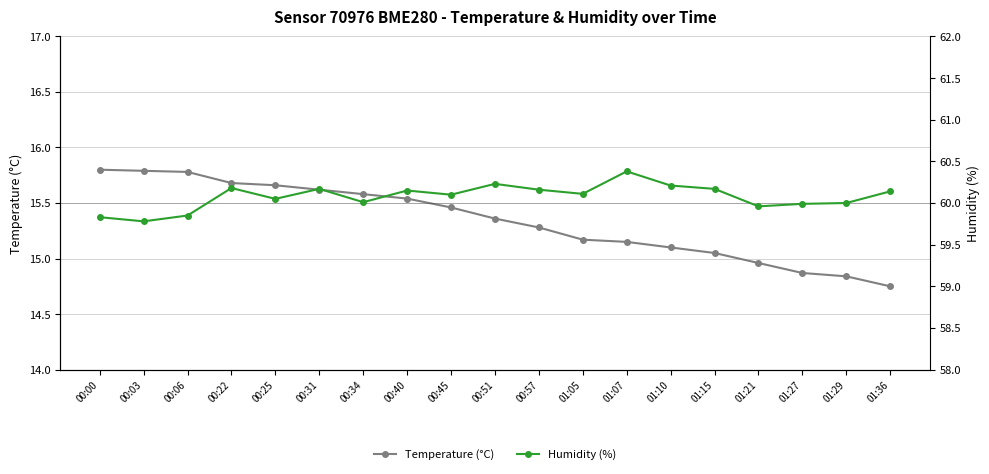

True or false: Temperature (°C) and Humidity (%) intersect in this chart.

False